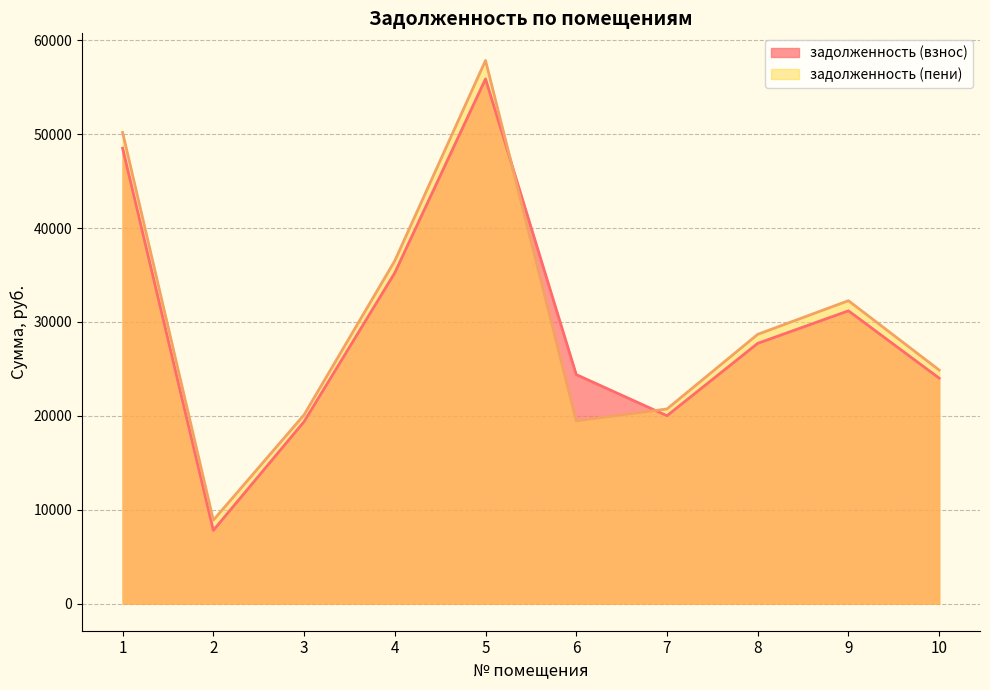

How many lines are shown in the chart?

2